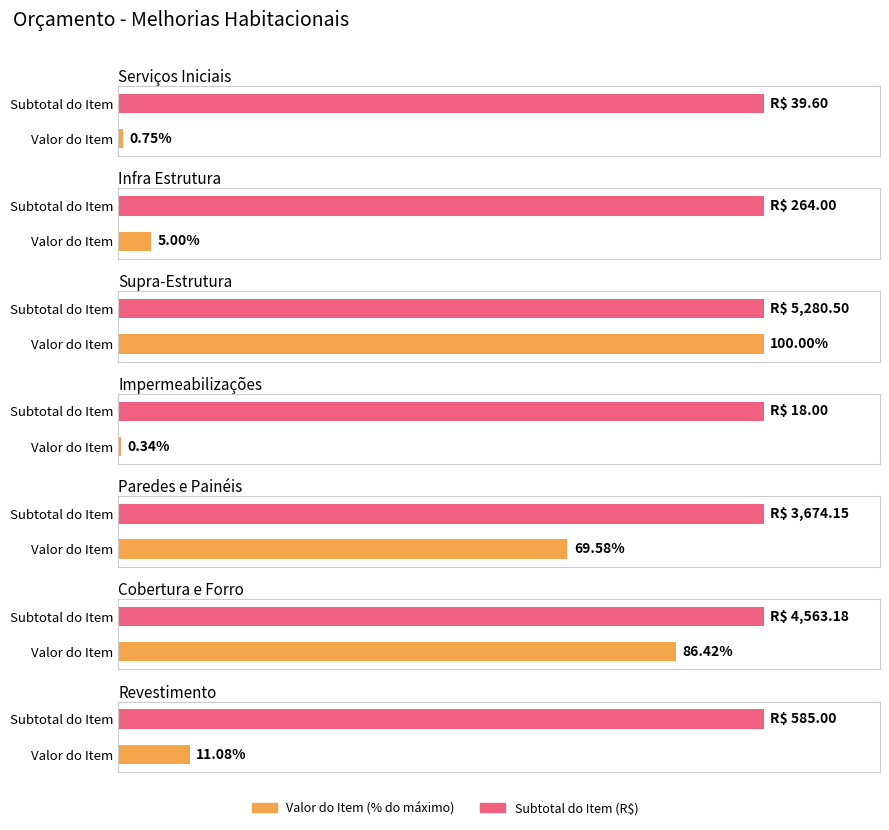

What is the greatest value displayed?

5280.5